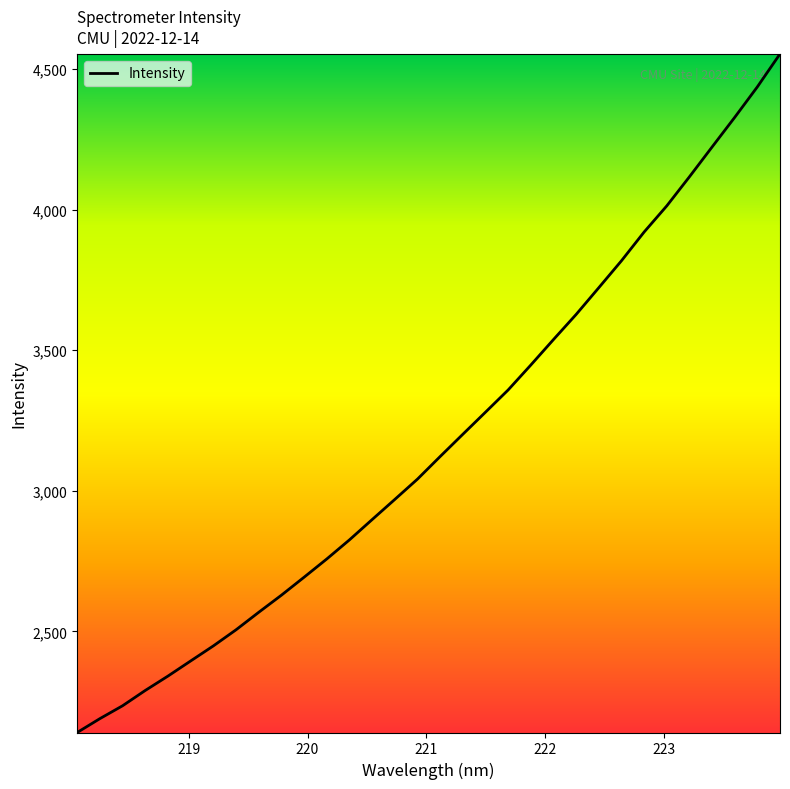

What is the smallest value displayed?

2140.3